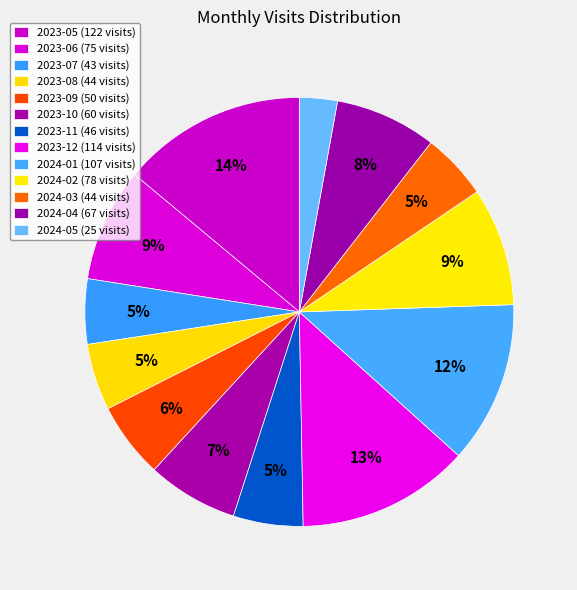

To the nearest percent, what portion does 2023-05 represent?

14%